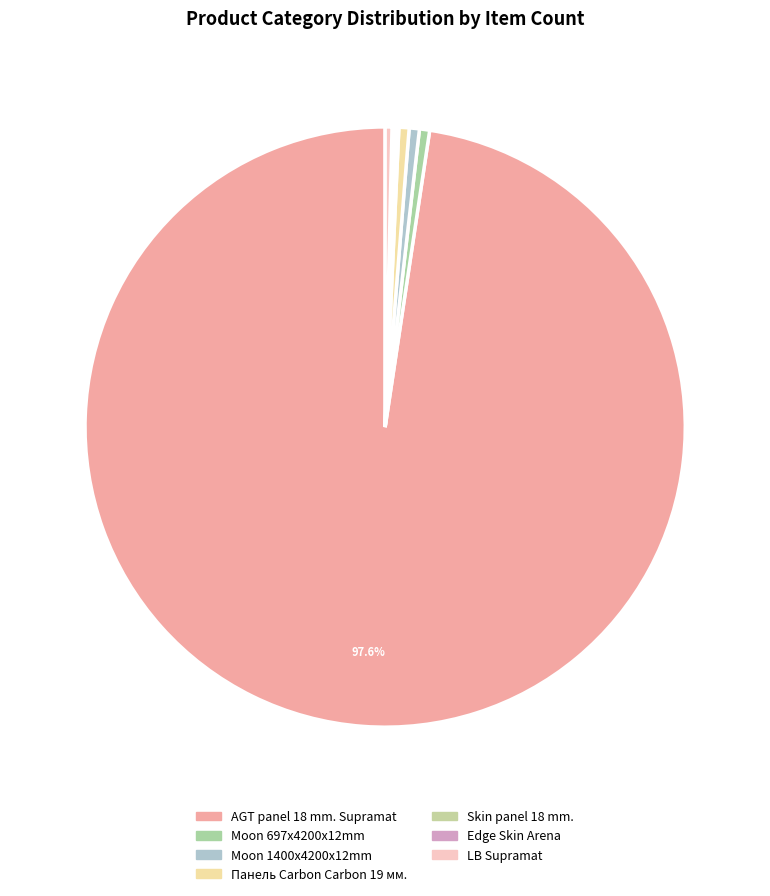

Count the number of slices in the pie.

7